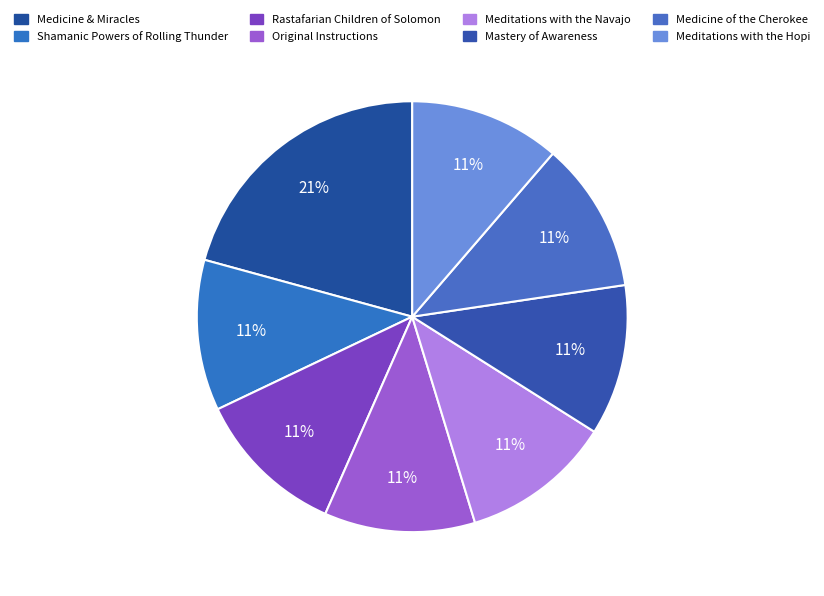

How many segments does this pie chart have?

8